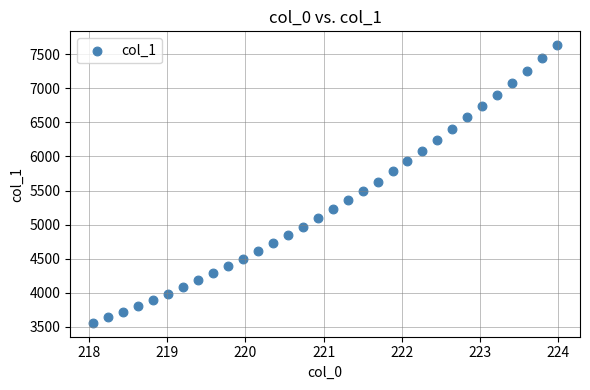

What is the range of Y values (max minus min)?

4072.0